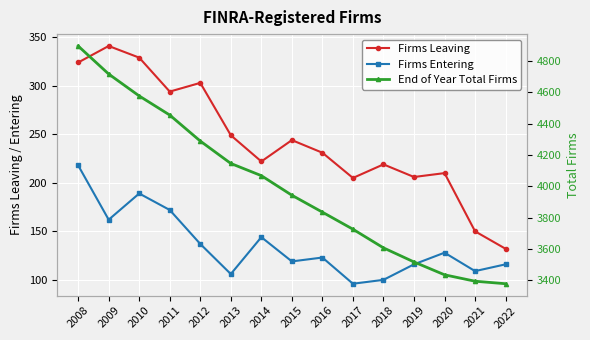

True or false: End of Year Total Firms has more than 1 points higher than both neighbors.

False